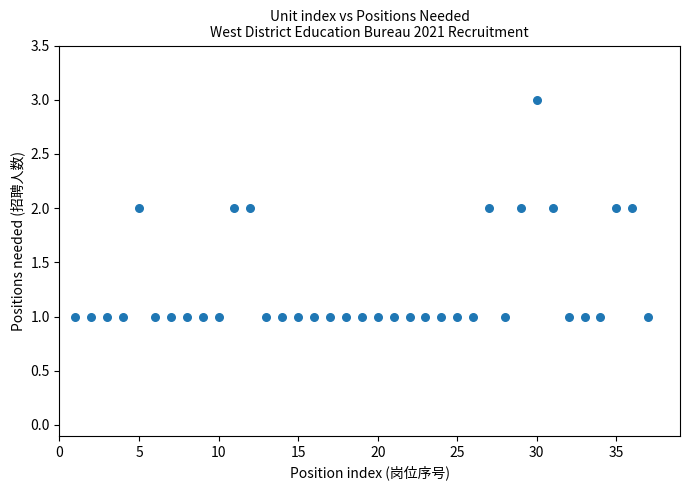

What is the range of X values (max minus min)?

36